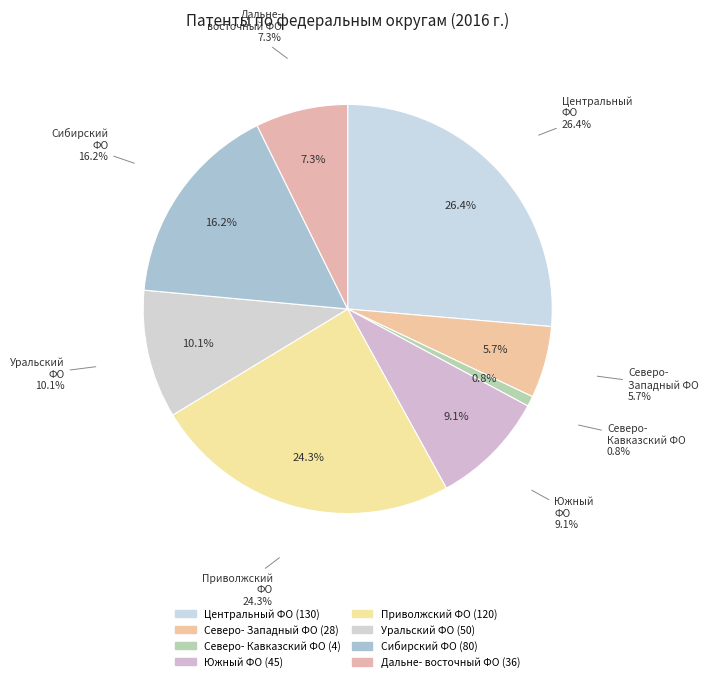

Rank the categories by value from highest to lowest.

ЦЕНТРАЛЬНЫЙ ФЕДЕРАЛЬНЫЙ ОКРУГ, ПРИВОЛЖСКИЙ ФЕДЕРАЛЬНЫЙ ОКРУГ, СИБИРСКИЙ ФЕДЕРАЛЬНЫЙ ОКРУГ, УРАЛЬСКИЙ ФЕДЕРАЛЬНЫЙ ОКРУГ, ЮЖНЫЙ ФЕДЕРАЛЬНЫЙ ОКРУГ, ДАЛЬНЕВОСТОЧНЫЙ ФЕДЕРАЛЬНЫЙ ОКРУГ, СЕВЕРО-ЗАПАДНЫЙ ФЕДЕРАЛЬНЫЙ ОКРУГ, СЕВЕРО-КАВКАЗСКИЙ ФЕДЕРАЛЬНЫЙ ОКРУГ